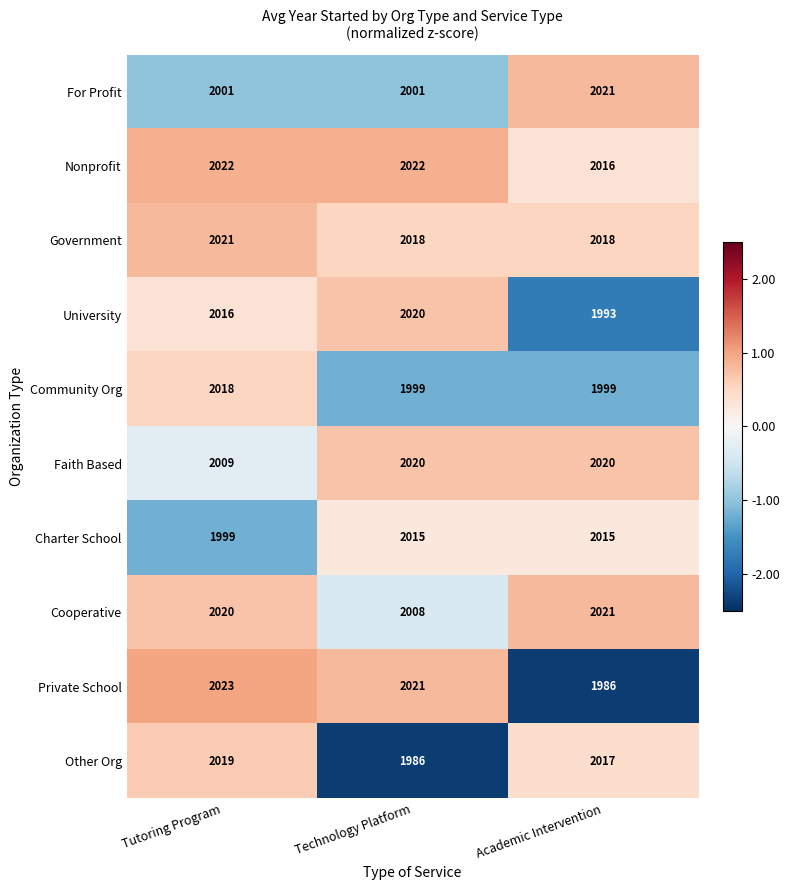

What is the difference between the University values at Academic Intervention and Technology Platform?

27